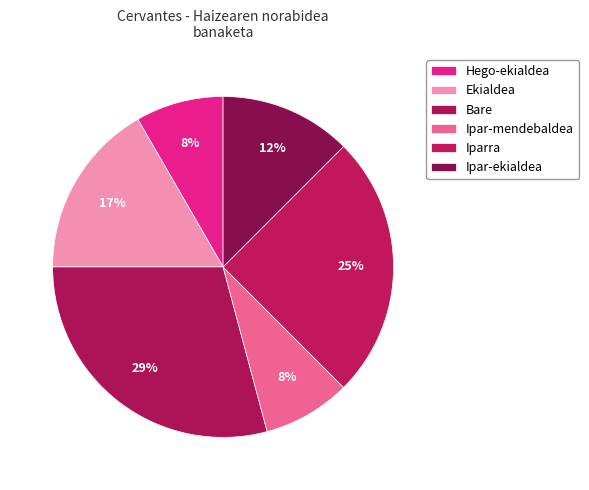

To the nearest percent, what is the difference between the largest and smallest slice percentages?

21%